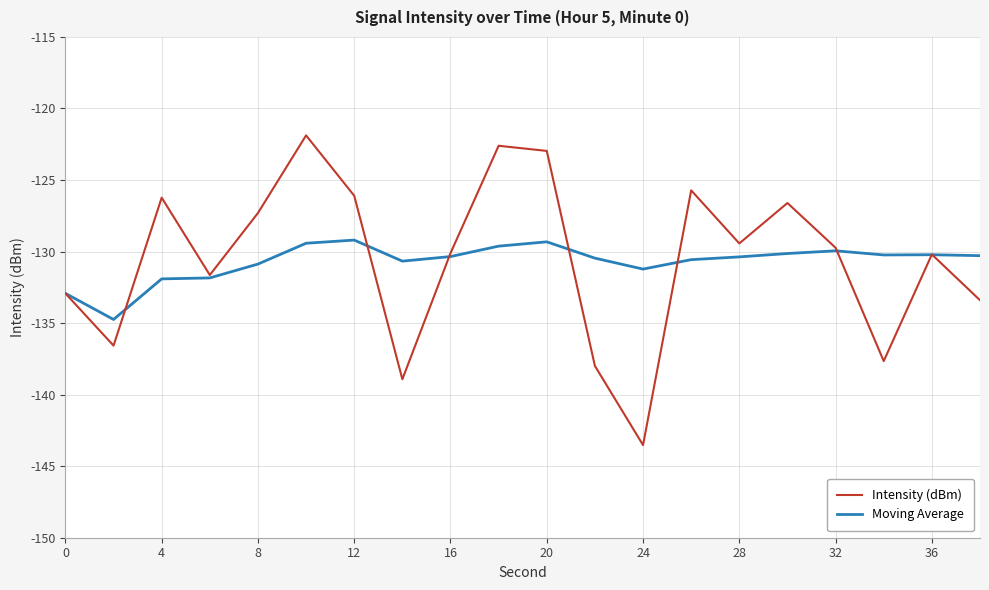

What is the maximum value for Moving Average?

-129.2